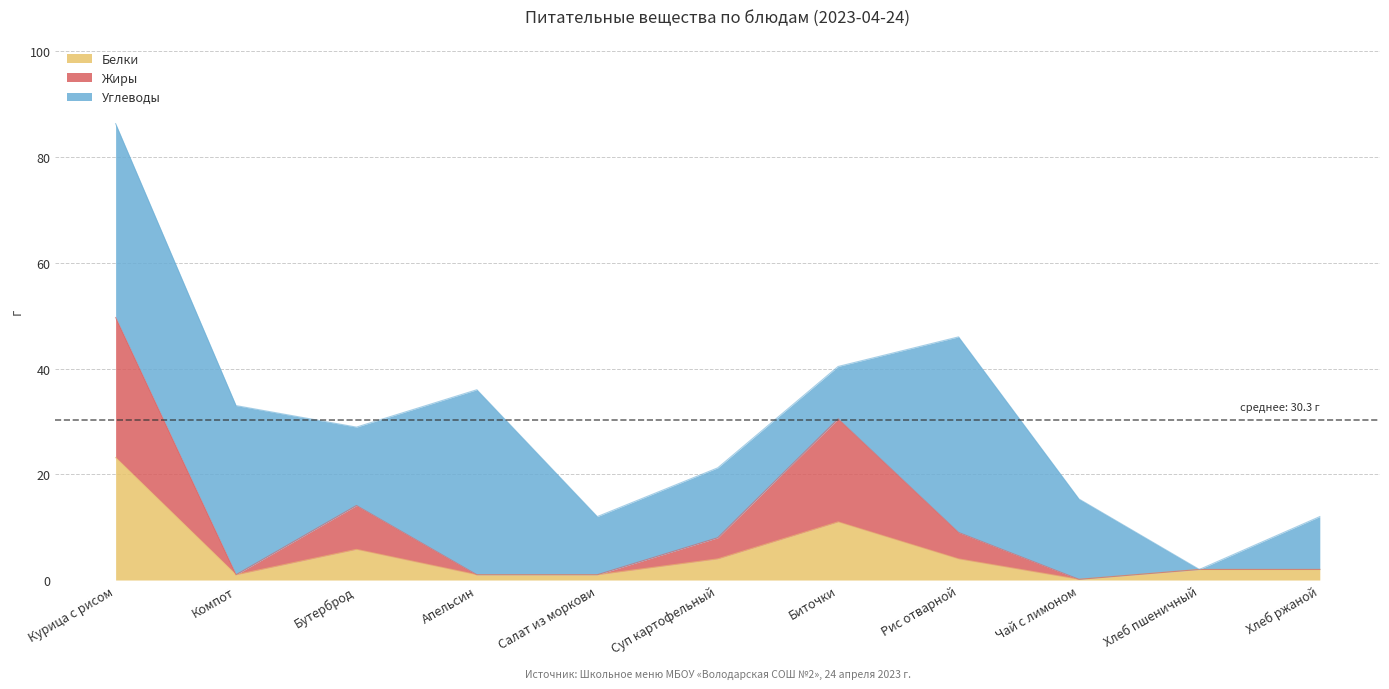

What is the label of the 3rd point from the right?

Чай с лимоном